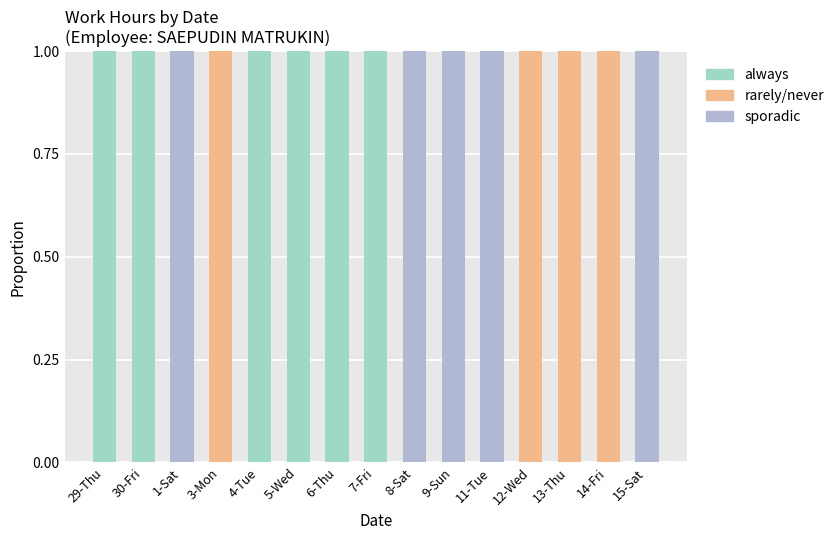

What is the sum of all sporadic values?

5